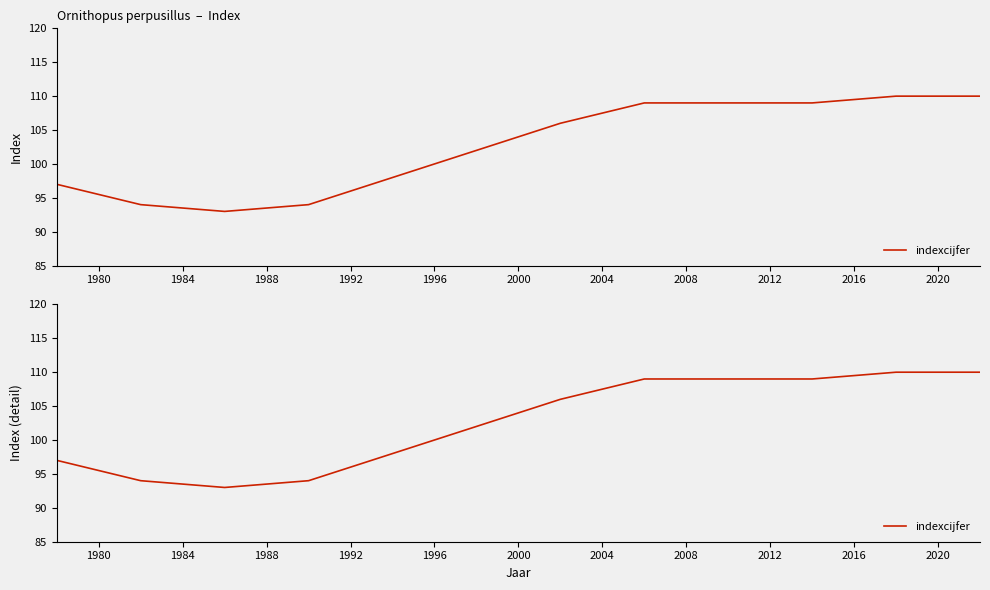

Reading left to right, extract all data points from this chart.

97	94	93	94	98	102	106	109	109	109	110	110